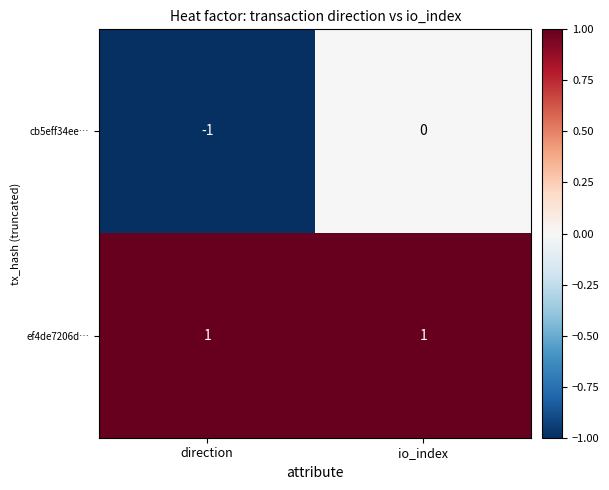

What is the spread (max minus min) of values at io_index?

1